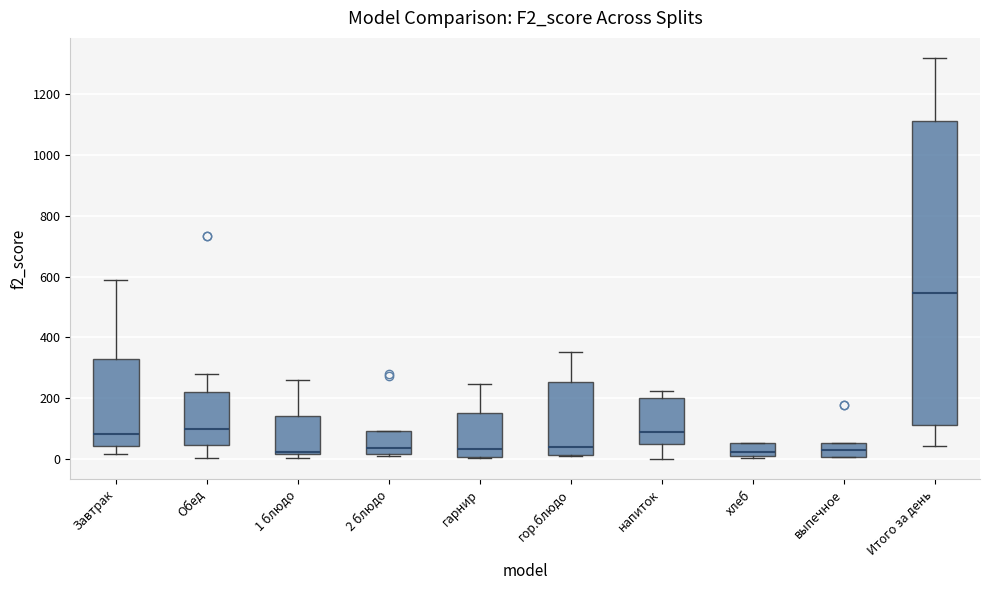

Which box is the tallest, from its lower edge to its upper edge?

Итого за день